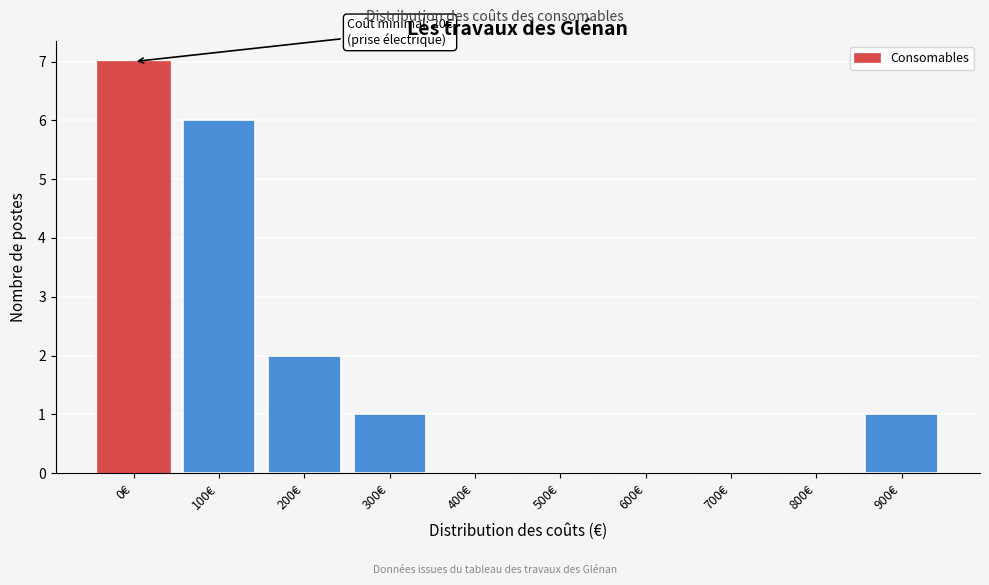

Reading left to right, list all the values displayed in this chart.

0€=7	100€=6	200€=2	300€=1	400€=0	500€=0	600€=0	700€=0	800€=0	900€=1